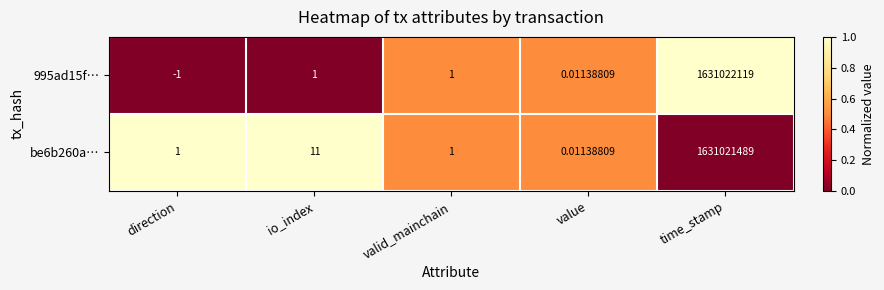

At which label is be6b260a… closest to 815510744?

io_index